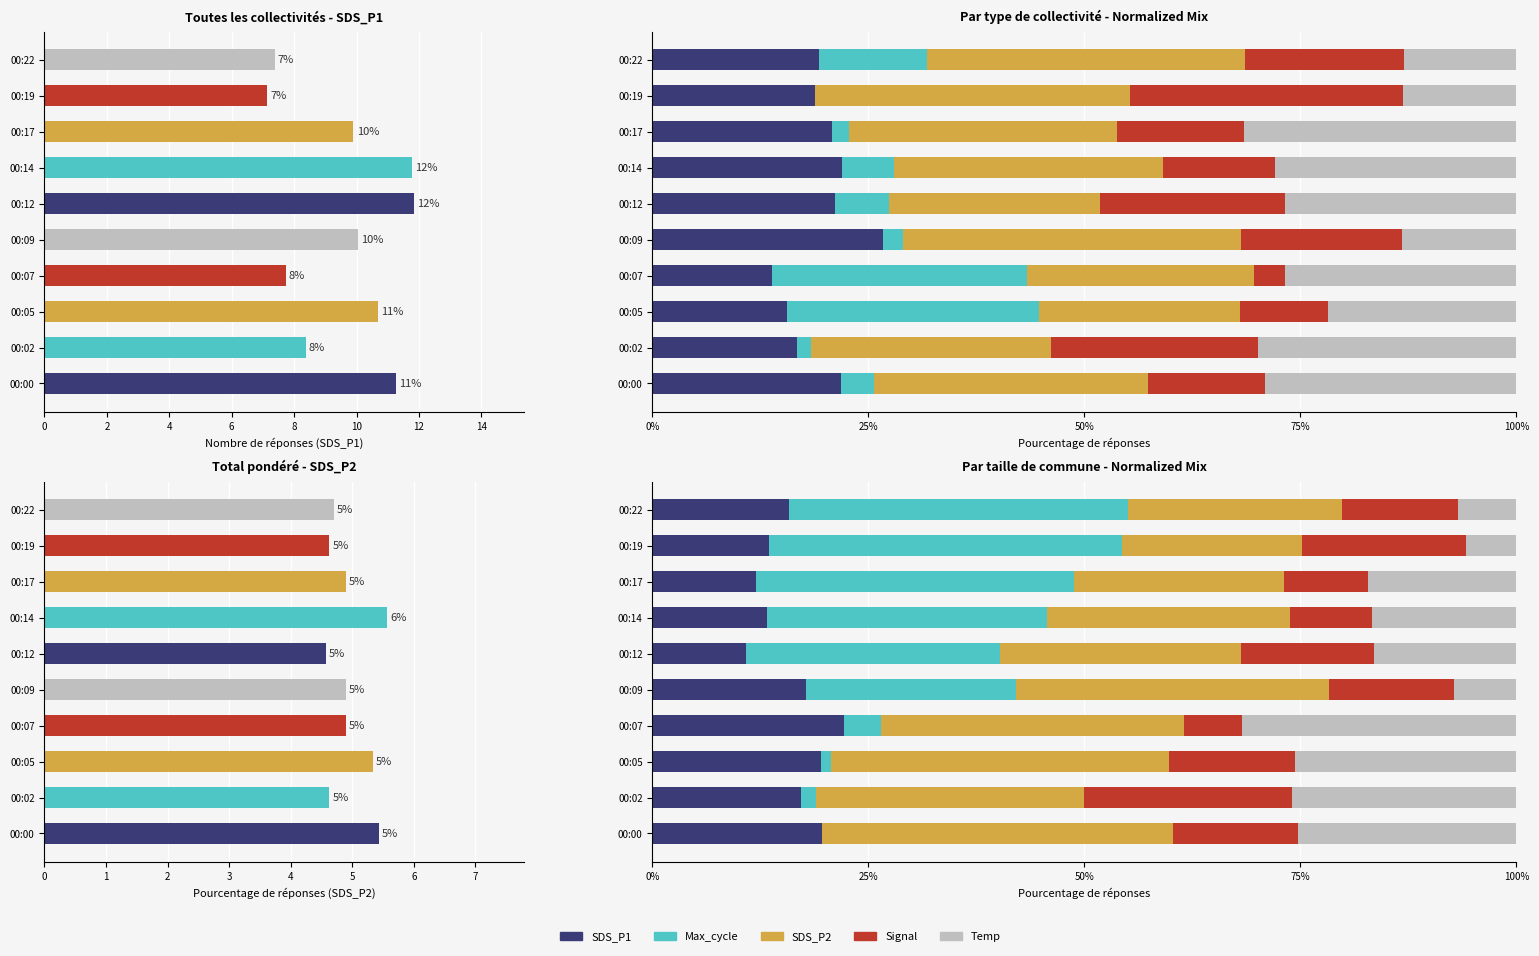

True or false: SDS_P1 has a value of 21.8 at 00:14.

False